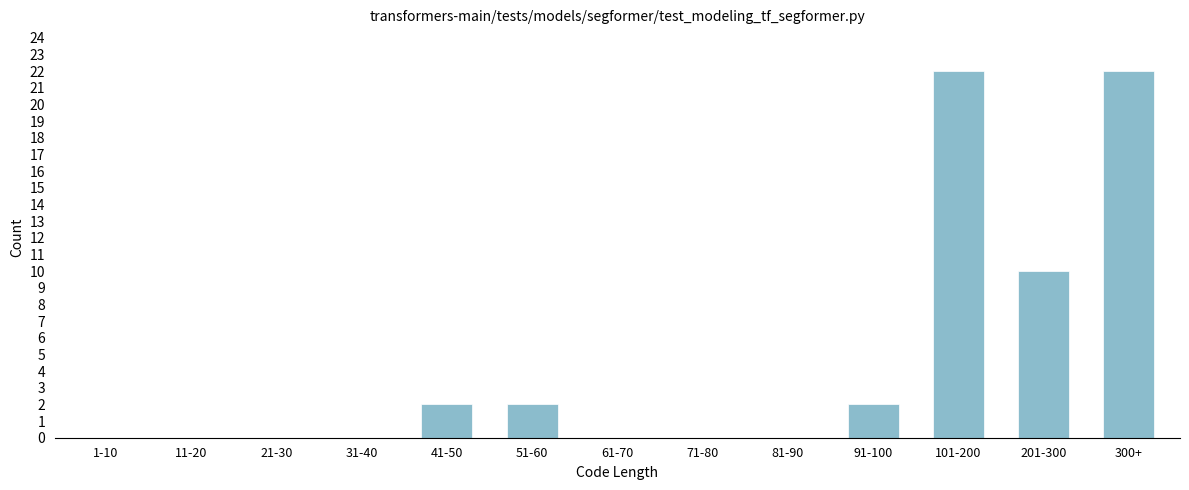

Reading right to left, extract all data points from this chart.

300+=22	201-300=10	101-200=22	91-100=2	81-90=0	71-80=0	61-70=0	51-60=2	41-50=2	31-40=0	21-30=0	11-20=0	1-10=0